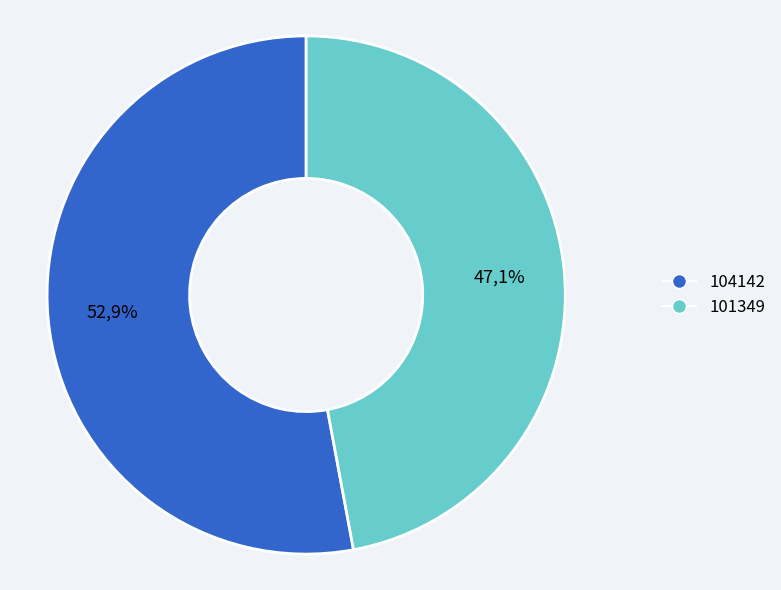

Count the number of slices in the pie.

2